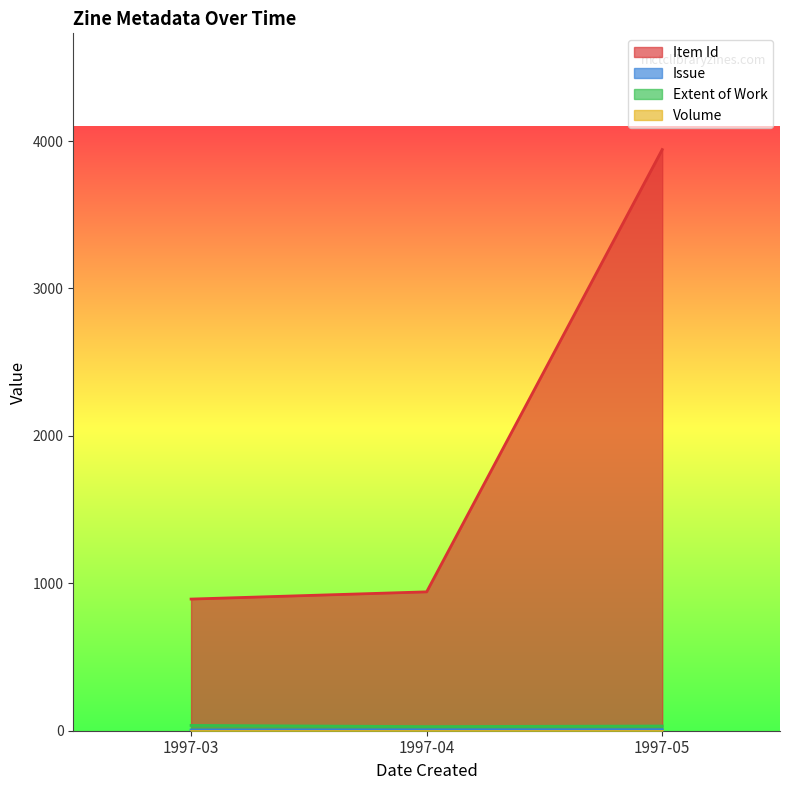

Which category has the highest value in the Extent of Work series?

1997-03